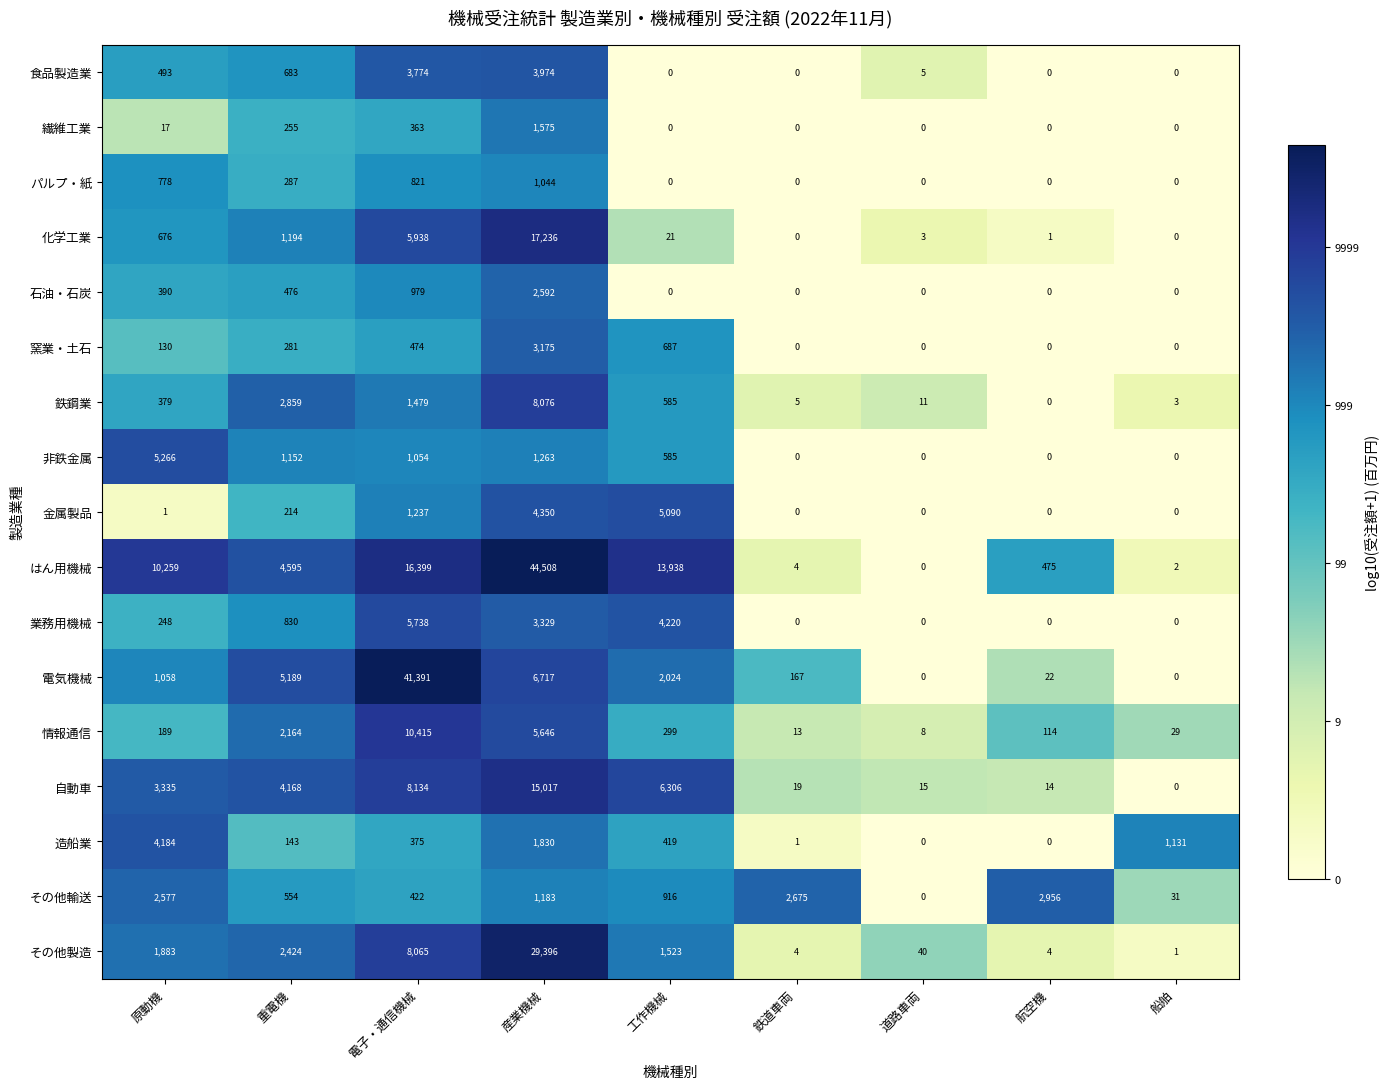

The その他輸送 series shows 613 at 産業機械. True or false?

False